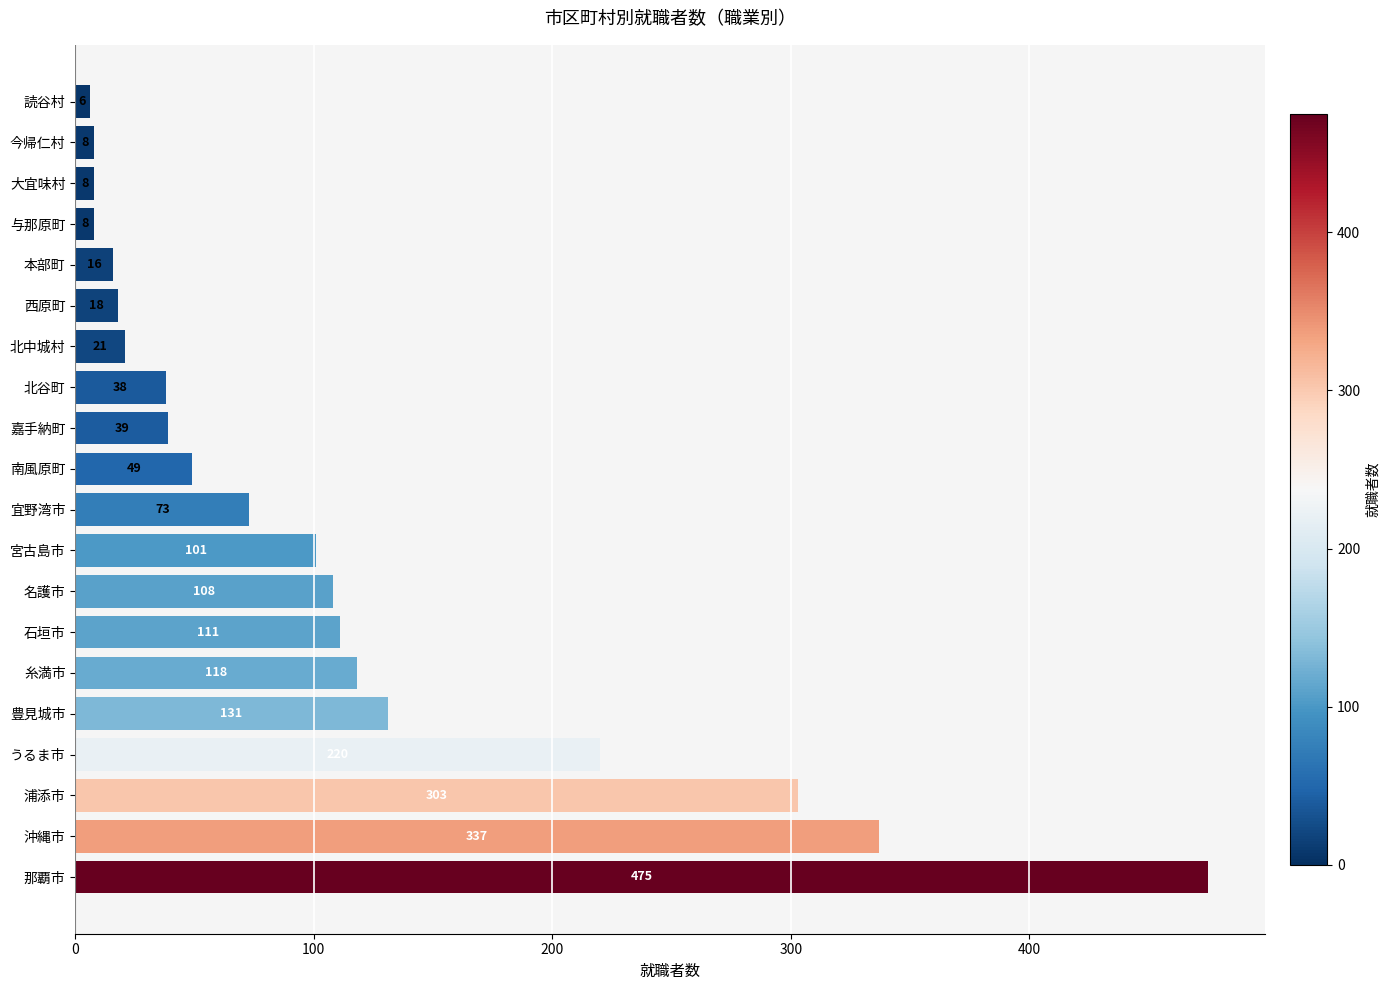

The chart shows a value of 111 at 石垣市. True or false?

True